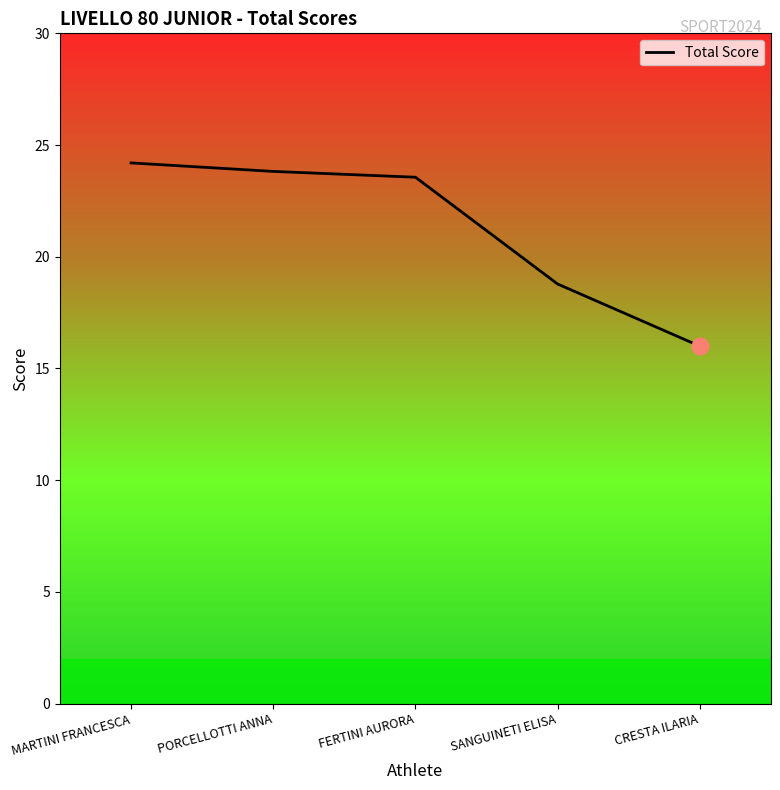

Does the chart have visible grid lines?

No